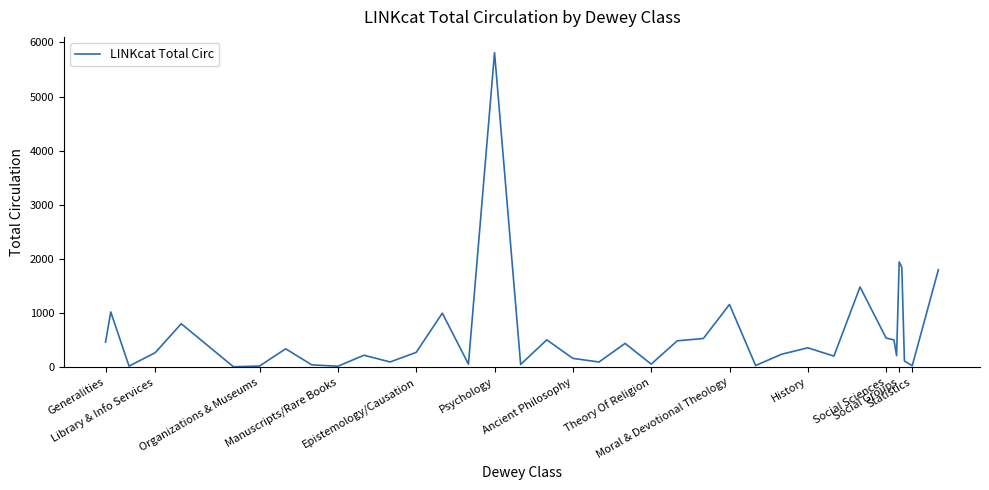

What is the maximum value shown in the chart?

5811